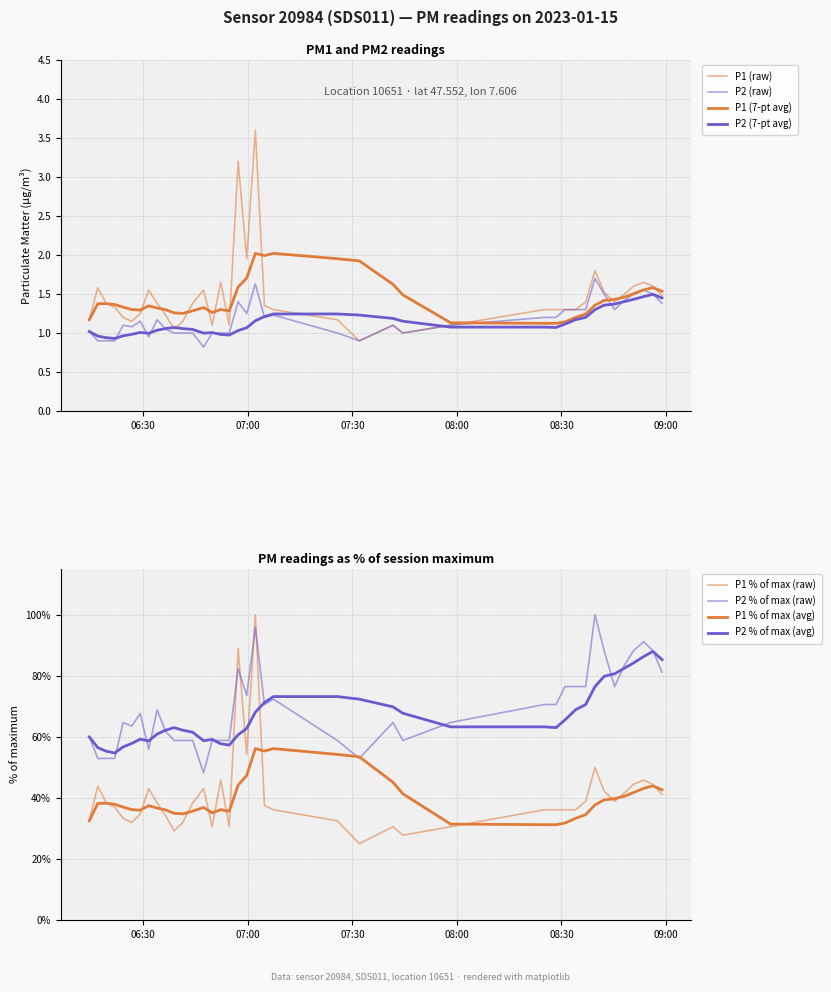

The P1 series shows 1.3 at 23. True or false?

False